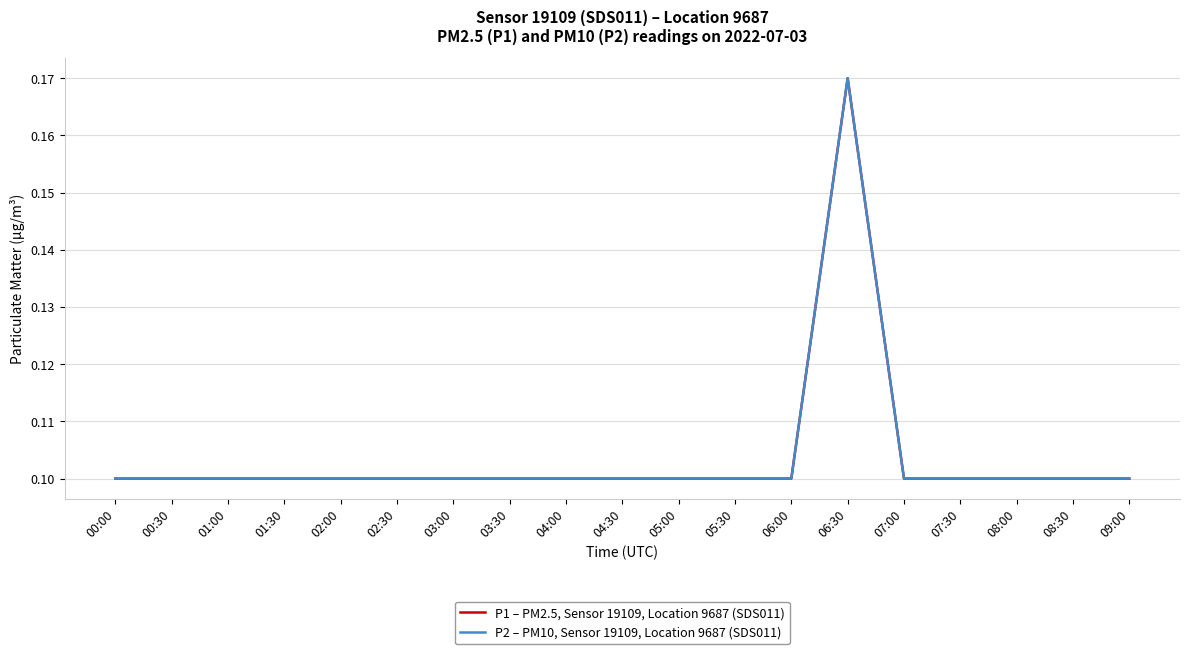

Rank the categories by P2 – PM10, Sensor 19109, Location 9687 (SDS011) value from highest to lowest.

06:30, 00:00, 00:30, 01:00, 01:30, 02:00, 02:30, 03:00, 03:30, 04:00, 04:30, 05:00, 05:30, 06:00, 07:00, 07:30, 08:00, 08:30, 09:00